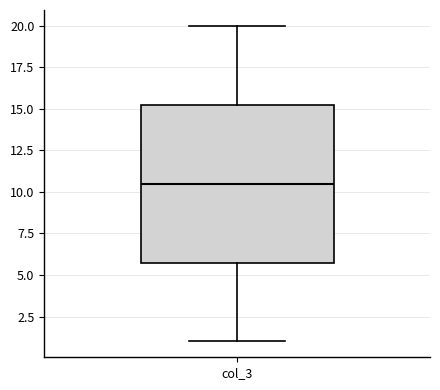

Where does the upper whisker of the box for col_3 end on the y-axis? The values are not printed on the chart, so give them approximately, as read against the axis.

20.0